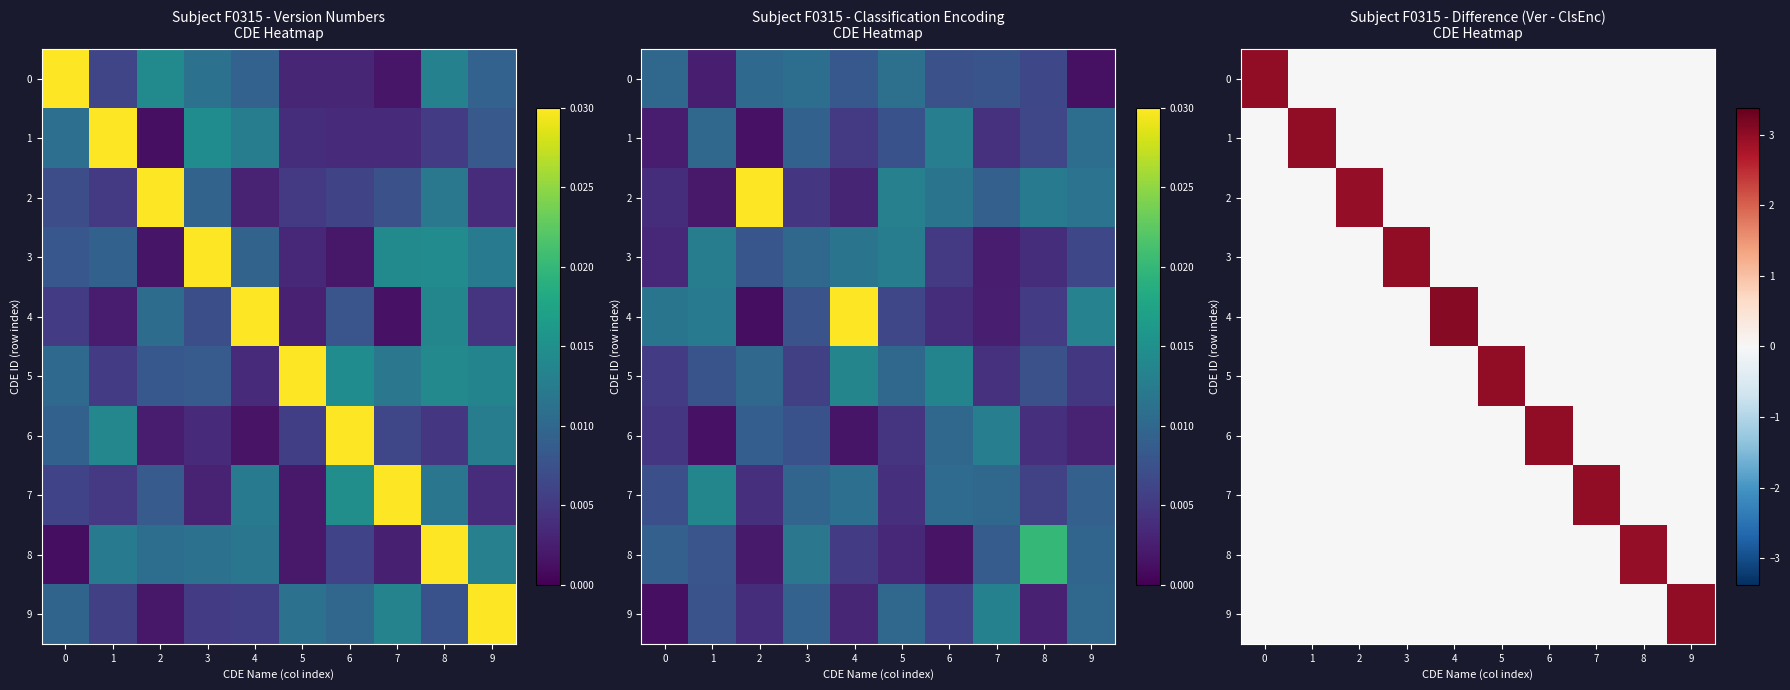

What is the difference between the maximum and minimum values in the 0 series?

3.0